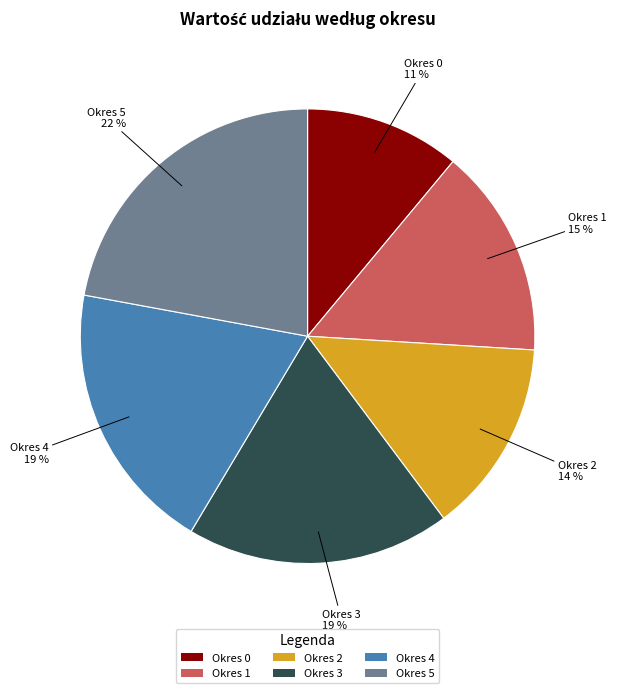

Which slice is the largest?

Okres 5